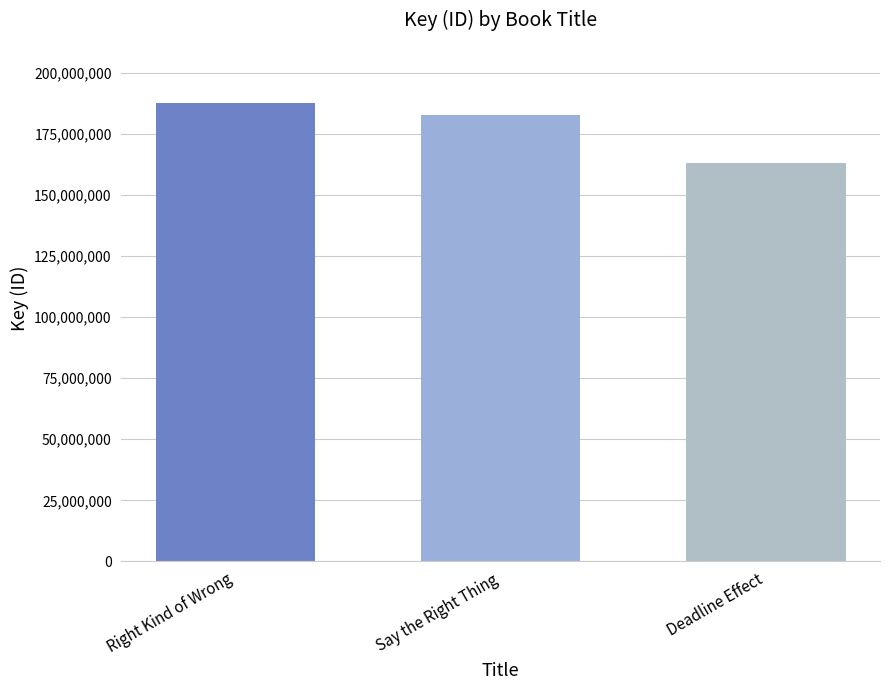

What is the difference between the second highest and minimum values?

19911095